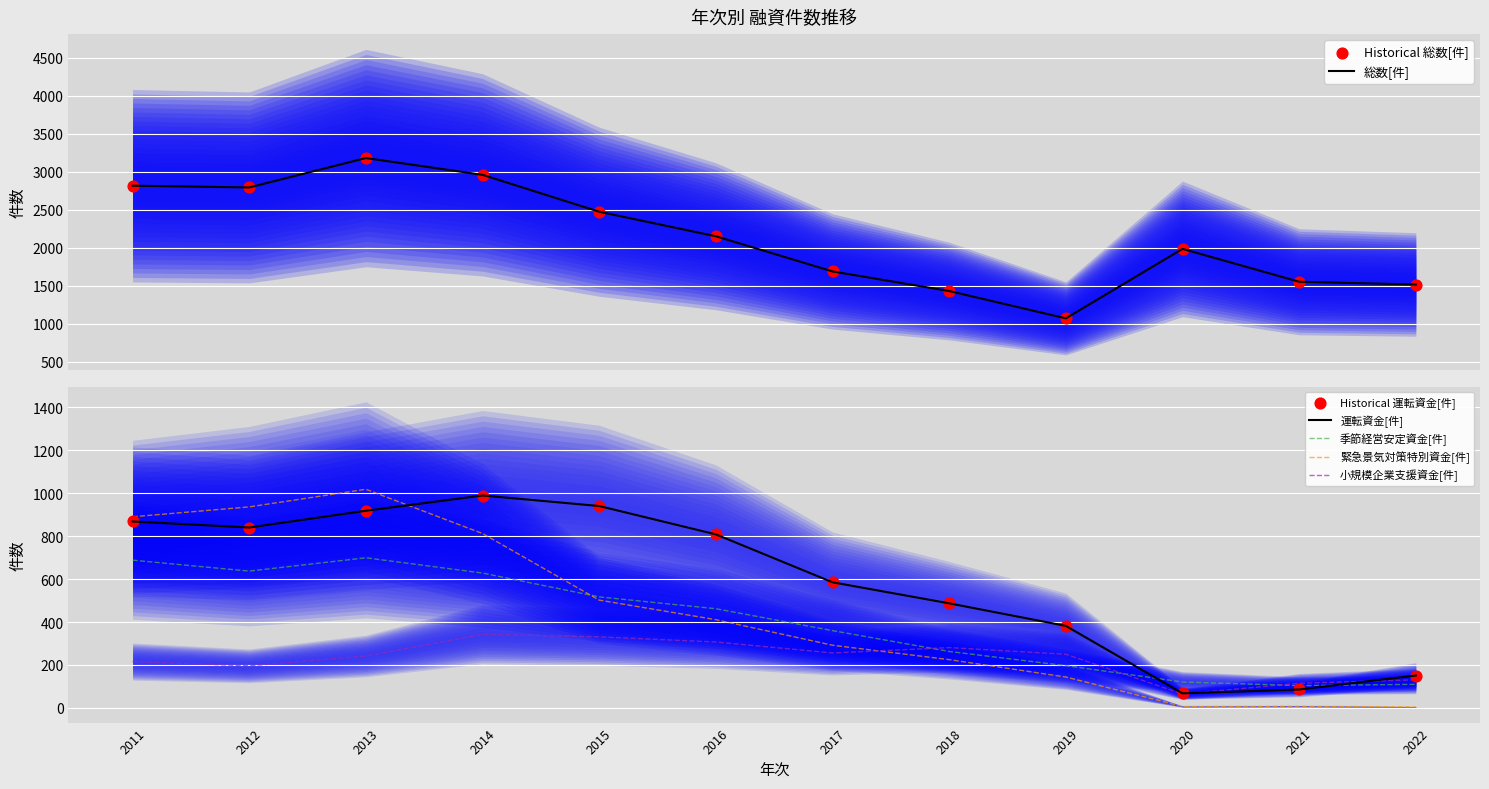

What are all the series names shown in the legend?

総数[件], 運転資金[件], 季節経営安定資金[件], 緊急景気対策特別資金[件], 小規模企業支援資金[件]